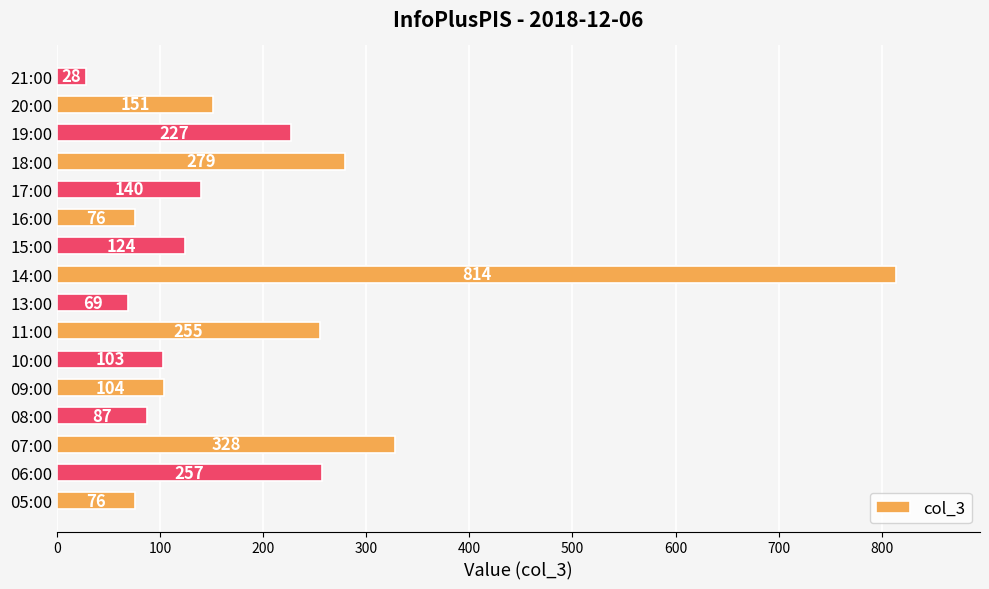

The value at 16:00 is 76. True or false?

True